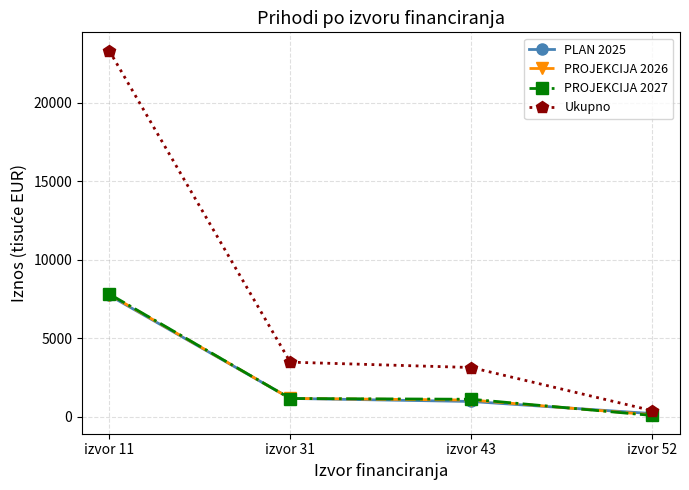

What is the value of the Ukupno point at the 2nd from the left?

3471.5